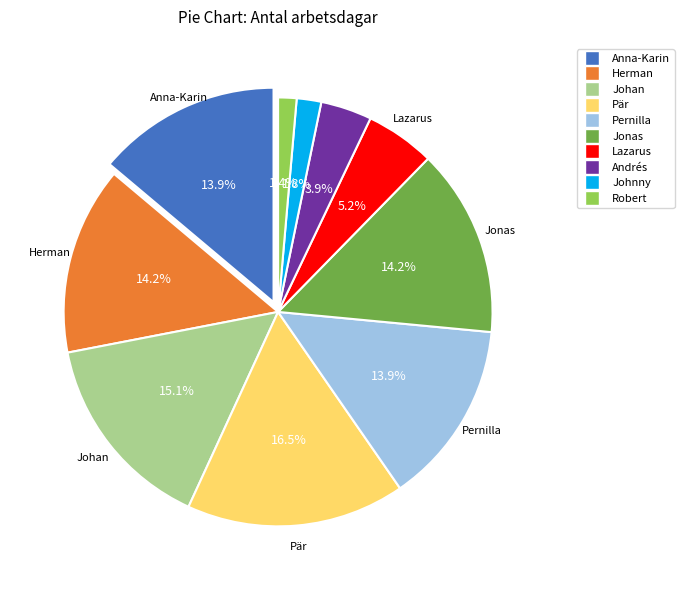

To the nearest percent, what is the difference between the Andrés and Robert slice percentages?

2%